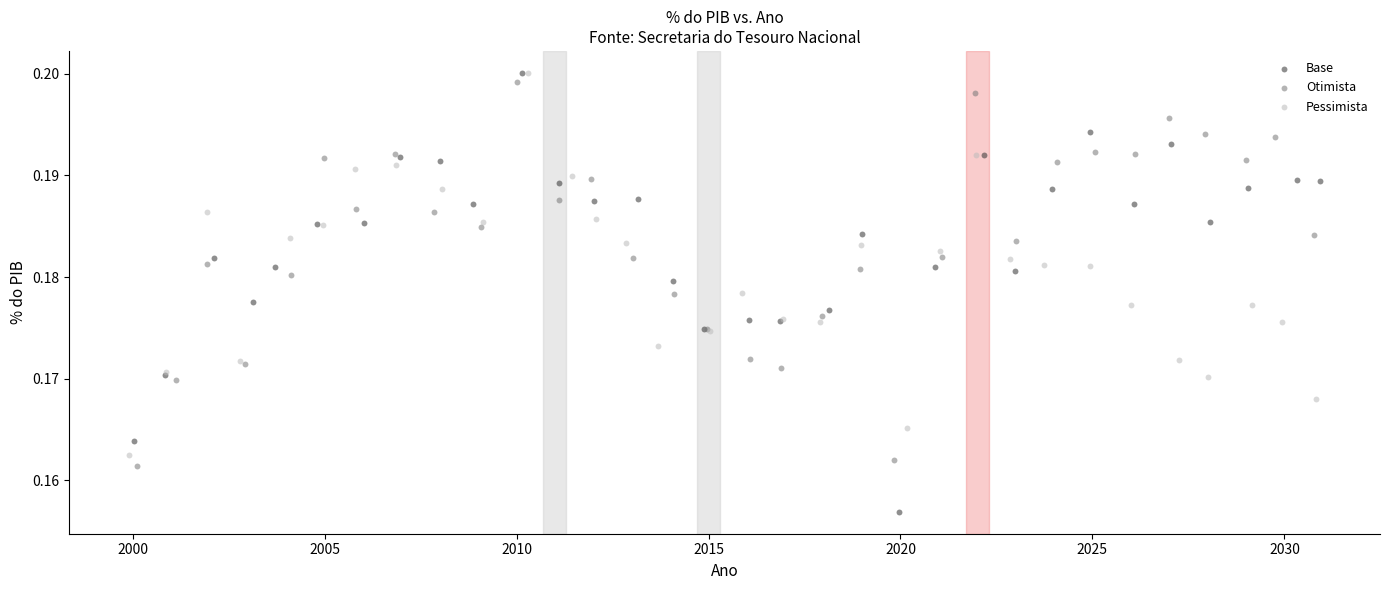

Which series has the largest Y range (max minus min)?

Base